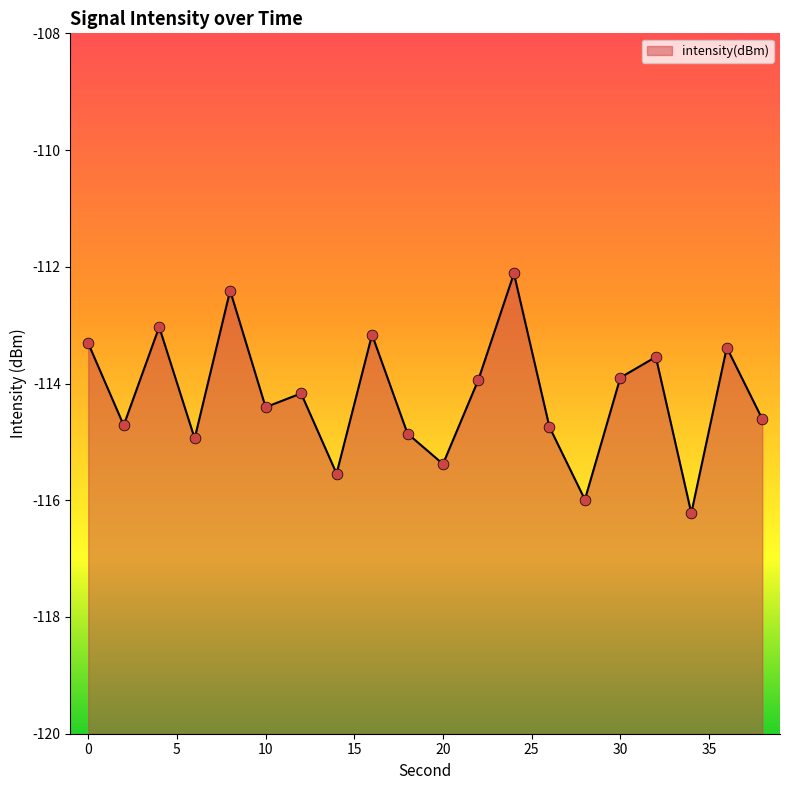

What is the change in value from 28 to 36?

+2.6